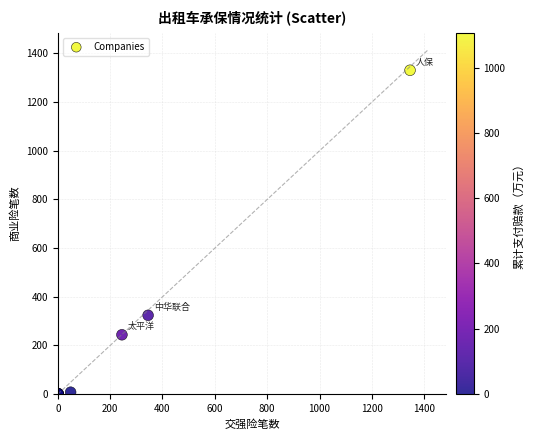

What Y value in the scatter plot is closest to 666?

324